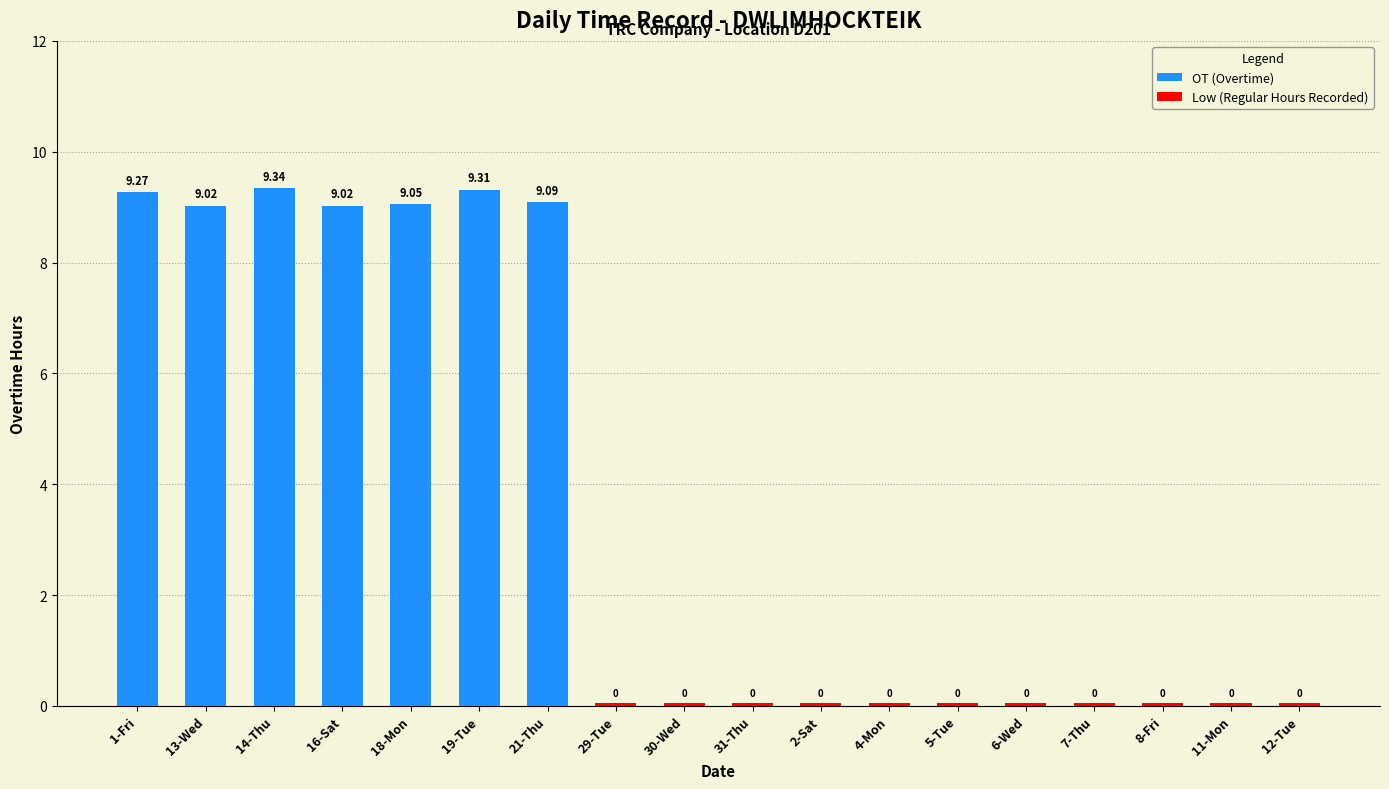

Between 4-Mon and 2-Sat, which is larger?

4-Mon